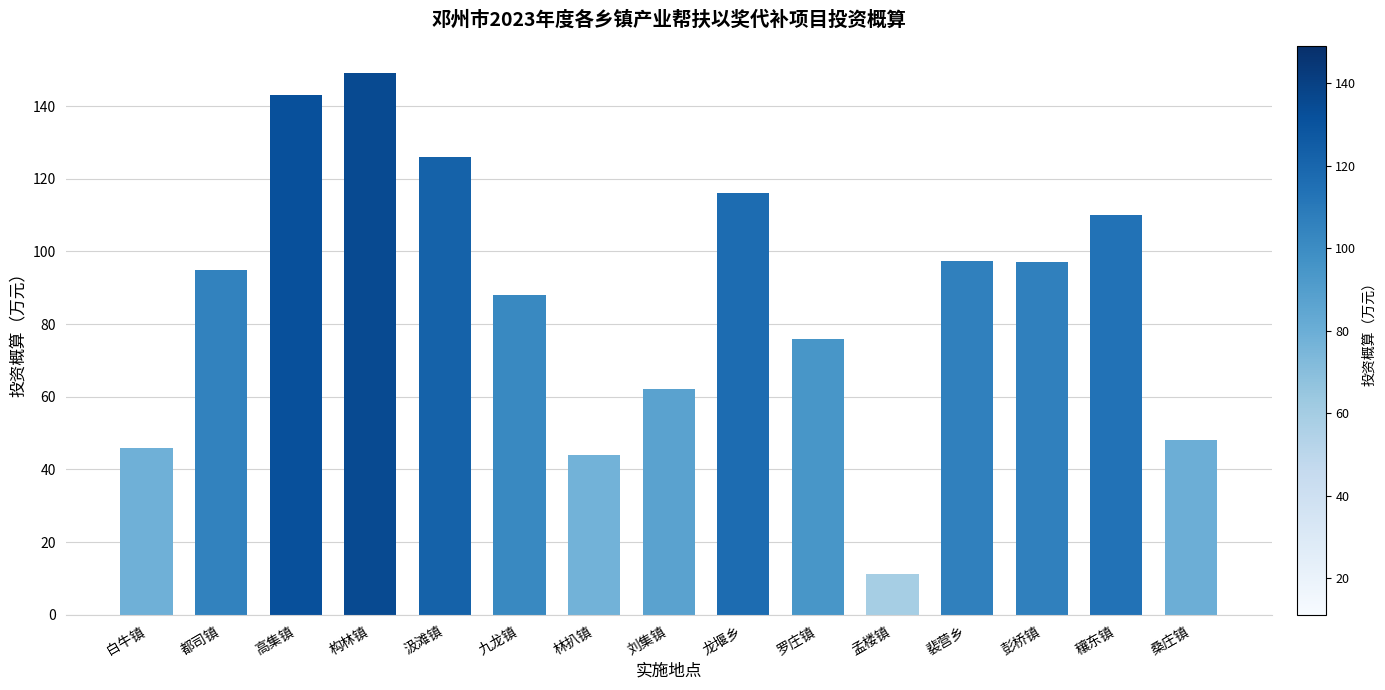

What is the smallest value displayed?

11.2